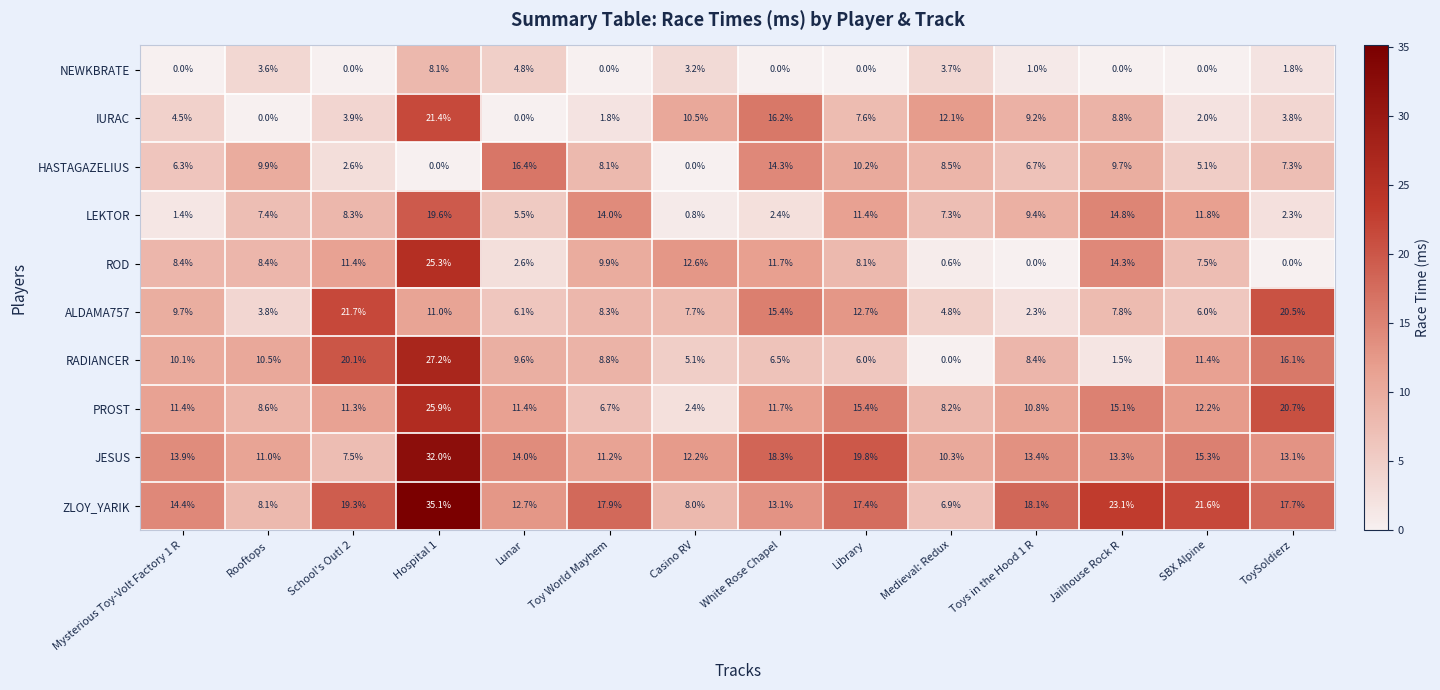

How many series are shown in this chart?

10